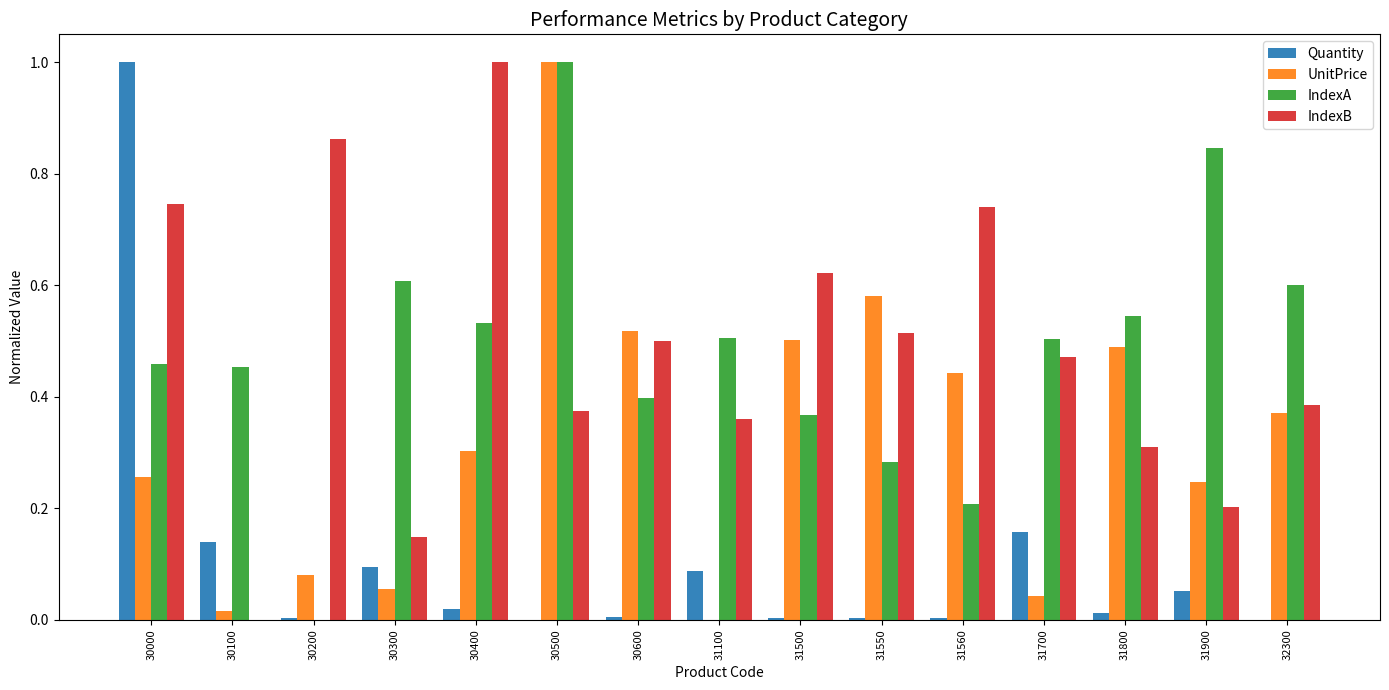

What is the greatest value displayed?

1.0